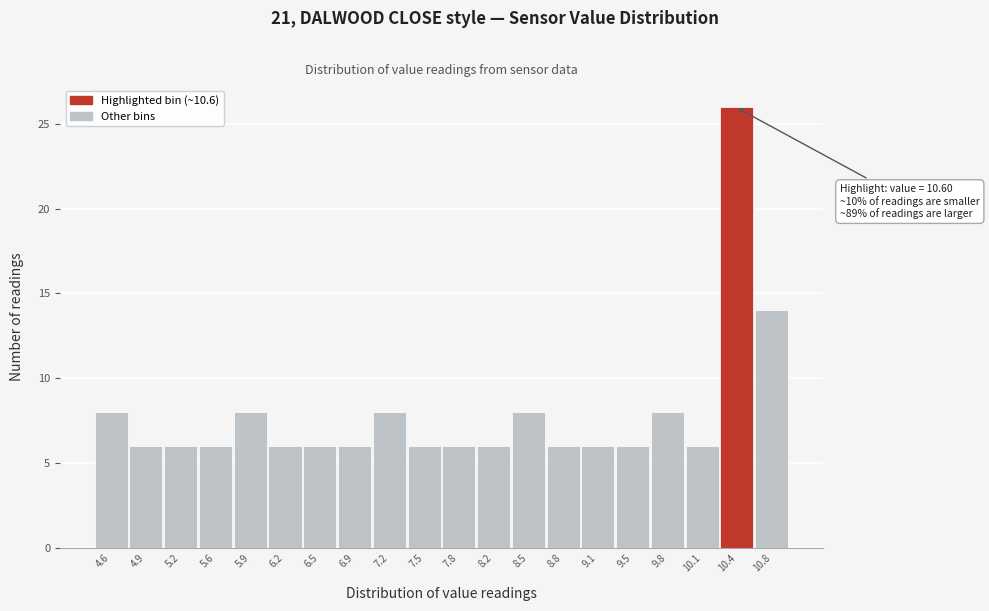

Reading left to right, what are all the values shown in this chart?

8	6	6	6	8	6	6	6	8	6	6	6	8	6	6	6	8	6	26	14